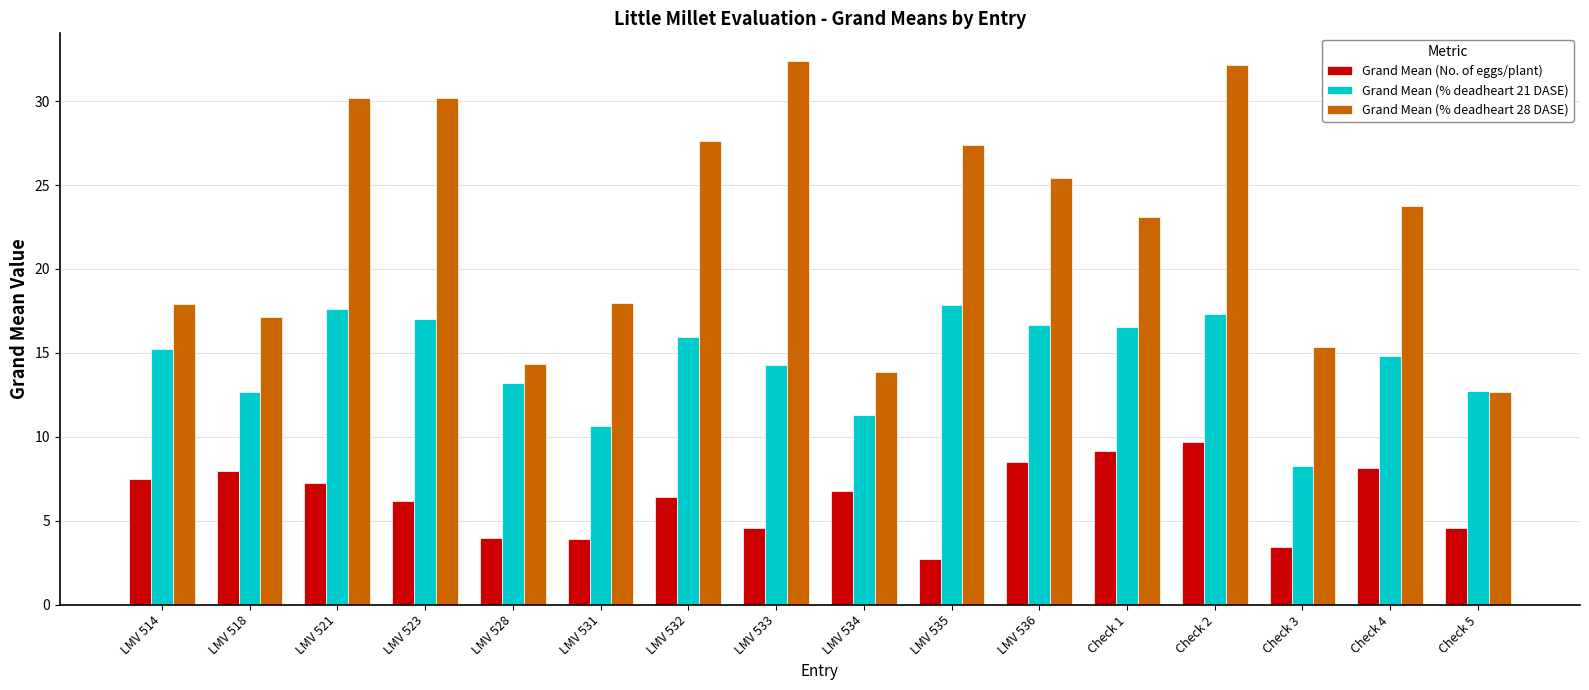

The value of Grand Mean (% deadheart 28 DASE) at LMV 518 is 17.1. True or false?

True